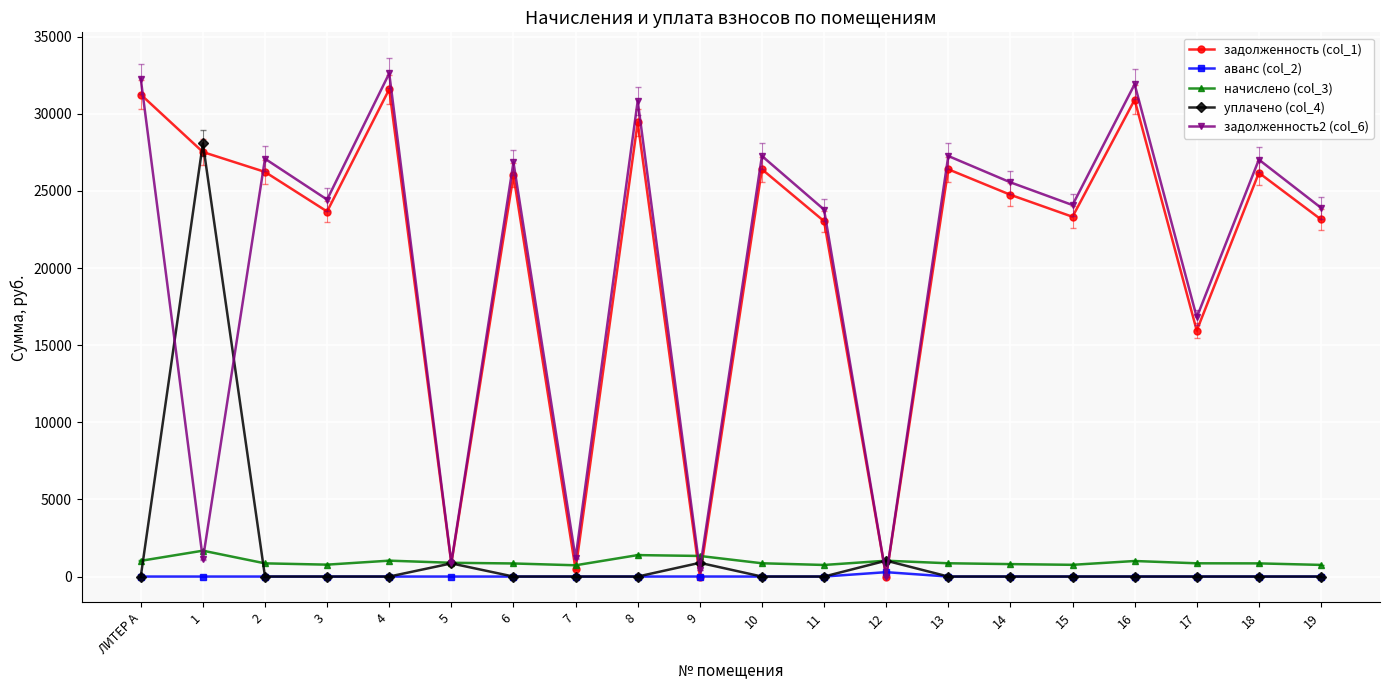

The аванс (col_2) series shows 0.0 at 18. True or false?

True